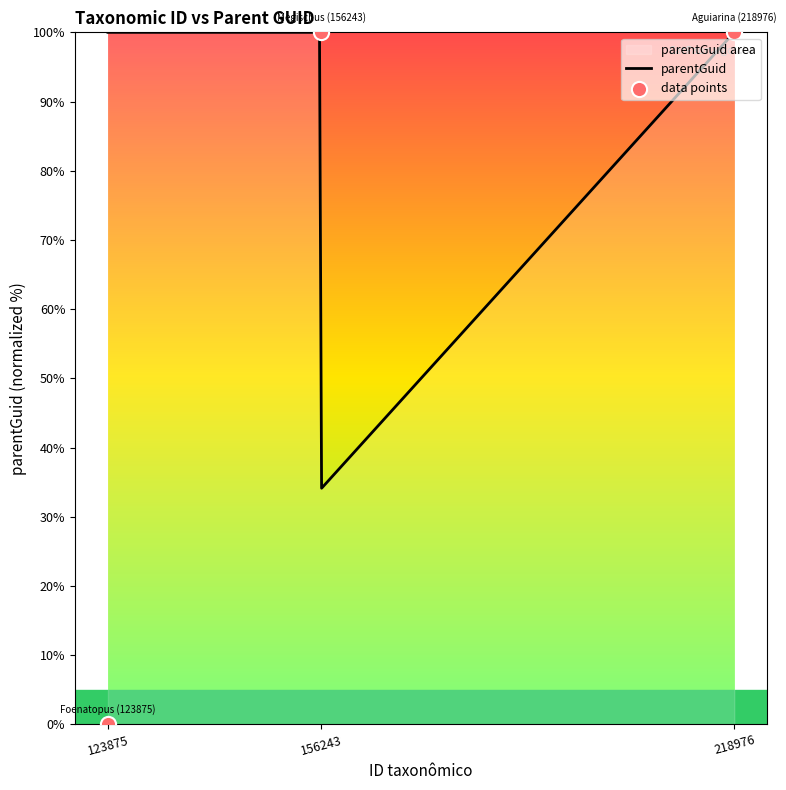

Which has a higher value, 156243 or 123875?

156243